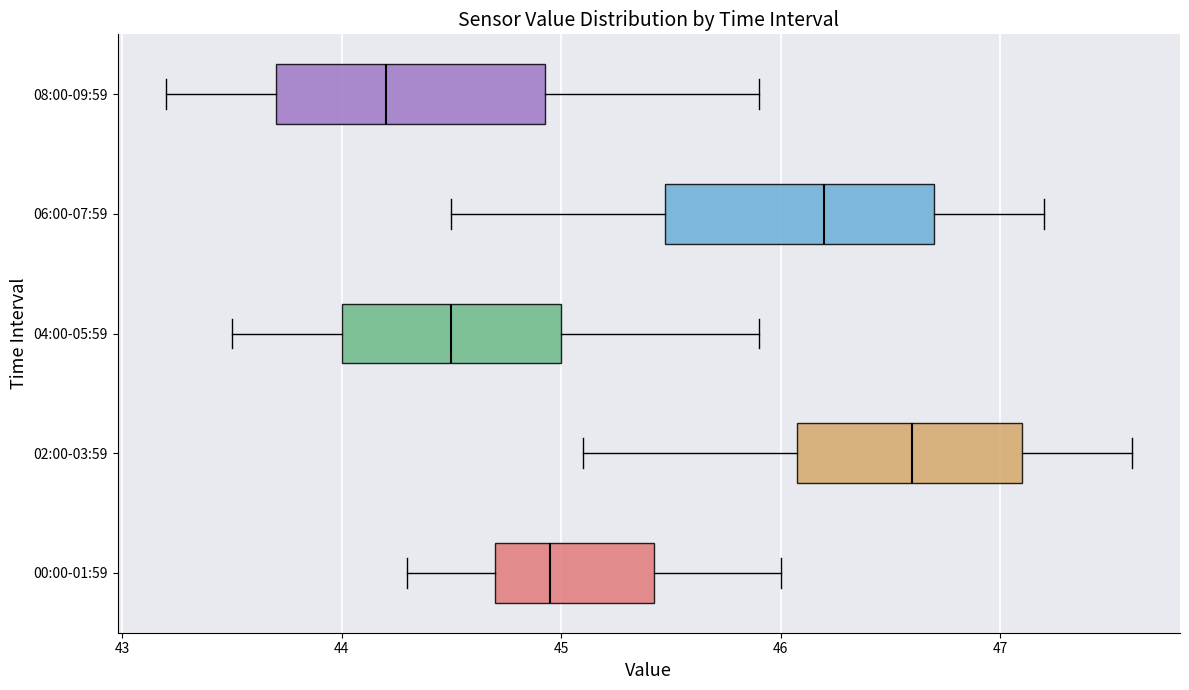

Where does the right whisker of the box for 06:00-07:59 end on the x-axis? The values are not printed on the chart, so give them approximately, as read against the axis.

47.2